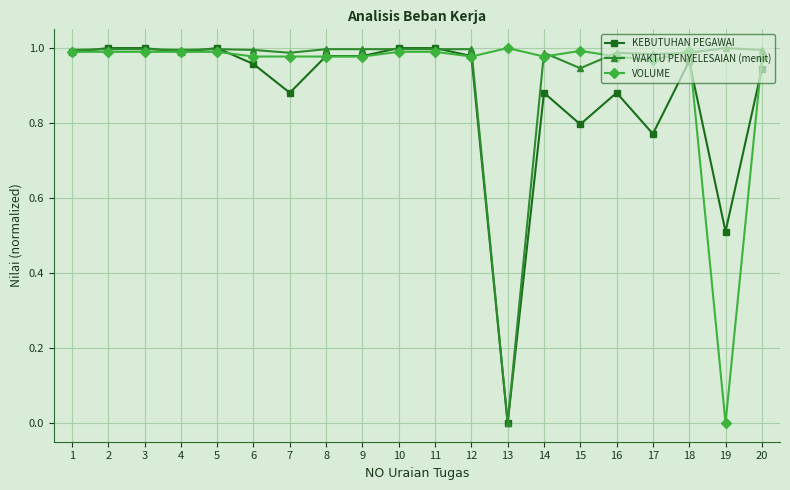

Which series changed the most between 9 and 19?

VOLUME